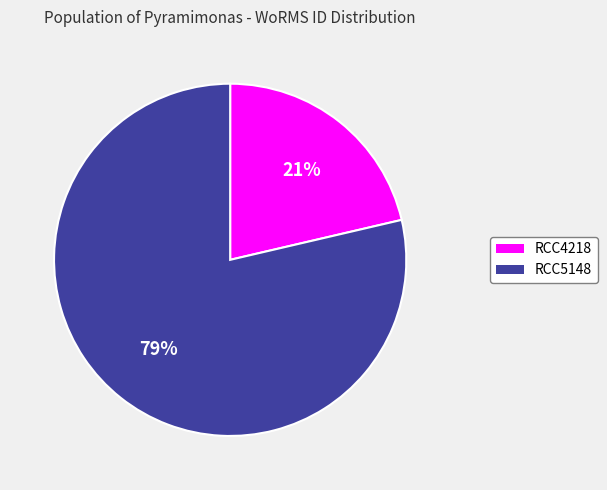

Does RCC4218 account for over 50% of the chart?

No